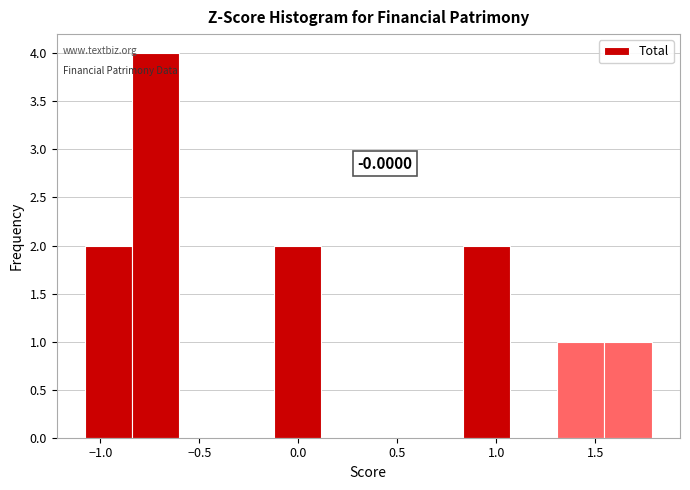

Over which range of the x-axis is the bar tallest?

-0.85 to -0.60